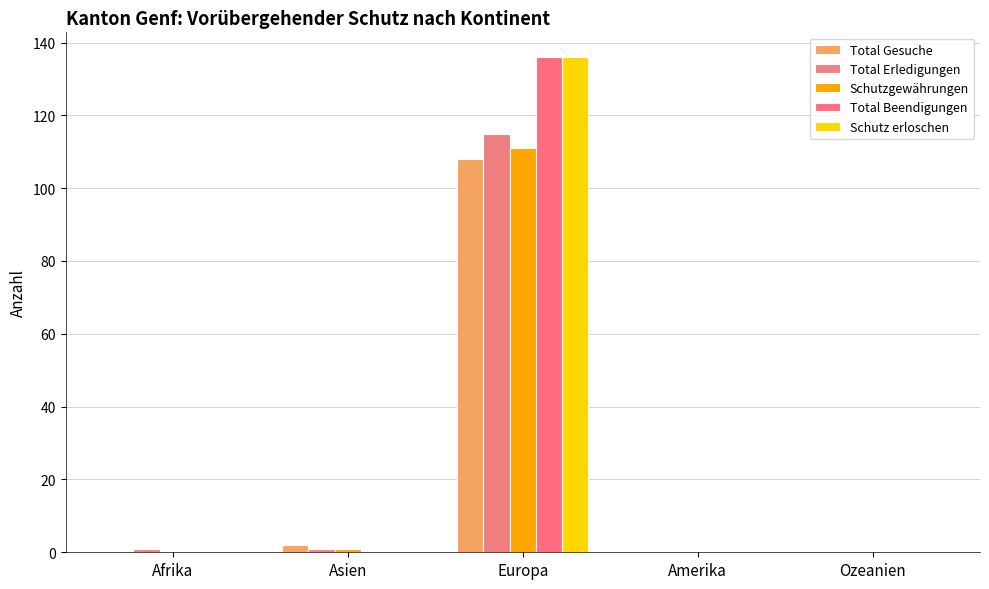

How many categories are shown in the chart?

5